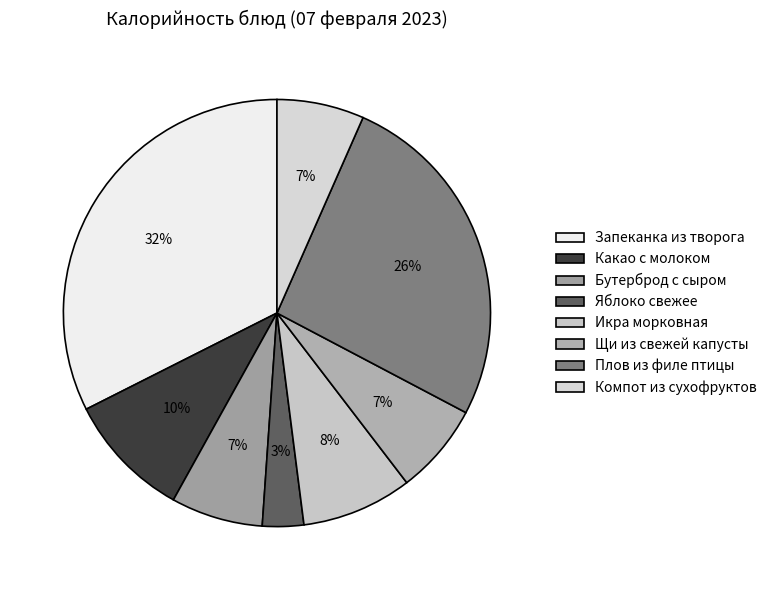

To the nearest percent, what percentage of the pie is Компот из сухофруктов?

7%